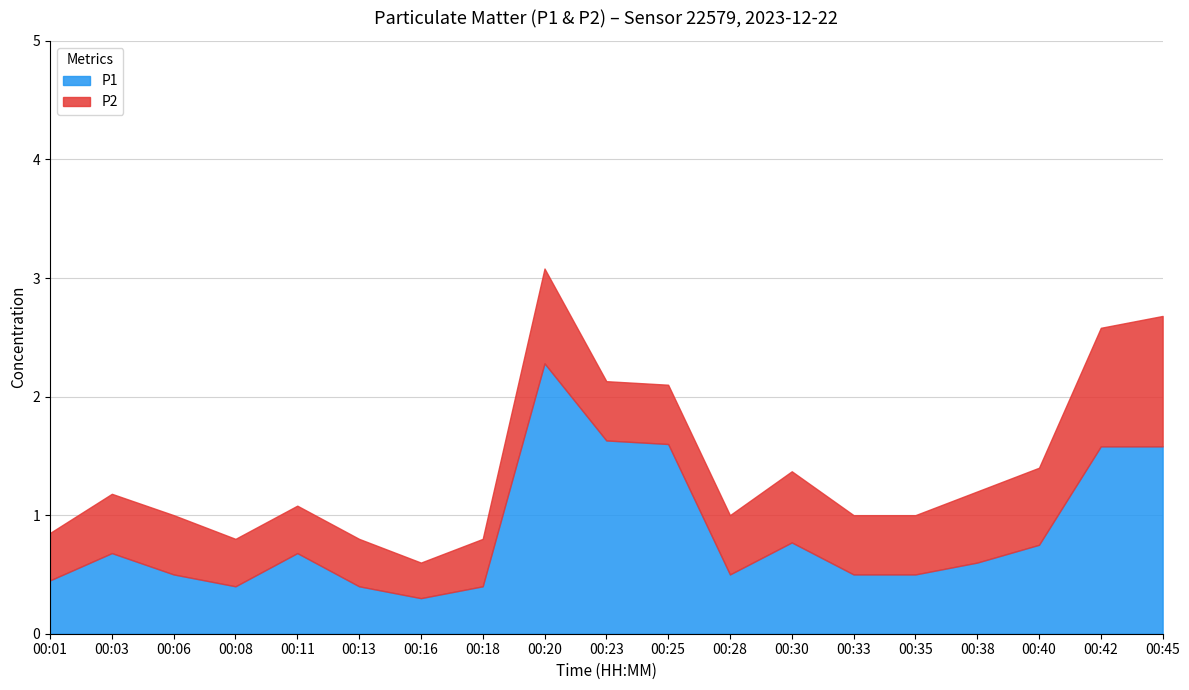

At which category does P2 reach its first local valley?

00:16